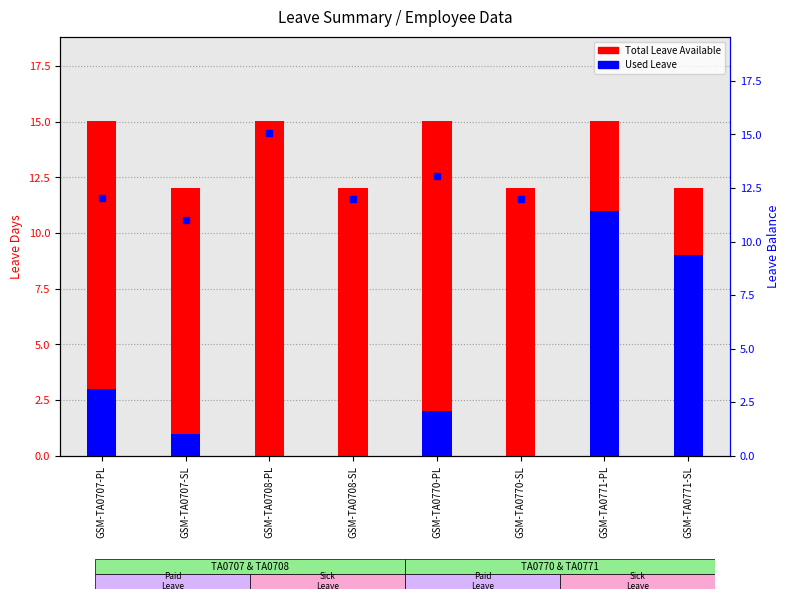

At which label is Total Leave Available closest to 13?

GSM-TA0707-SL